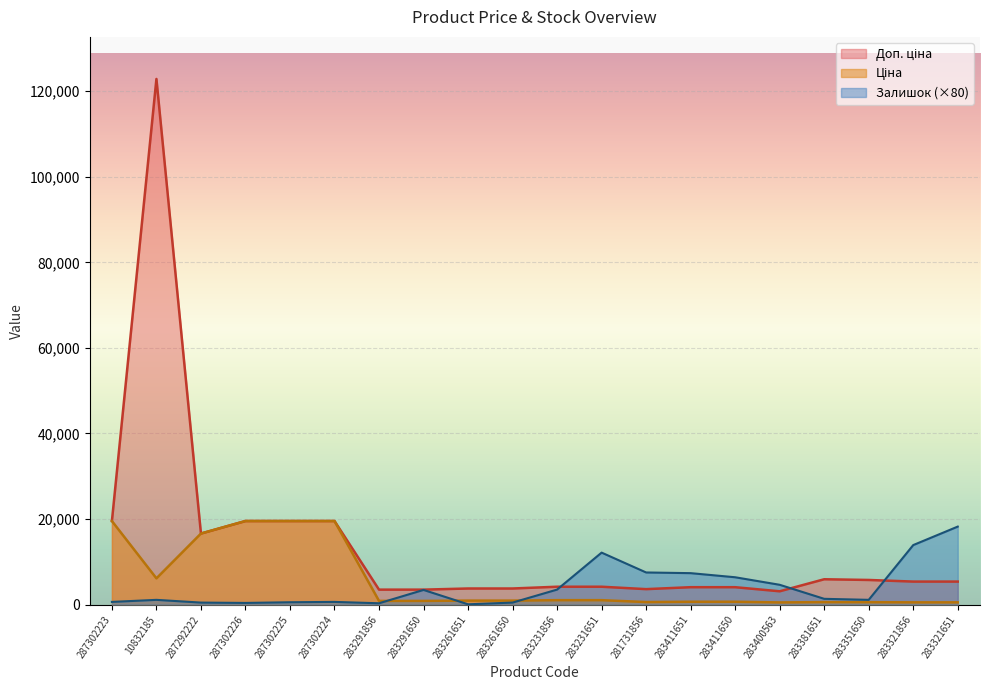

What is the minimum value shown in the chart?

80.0